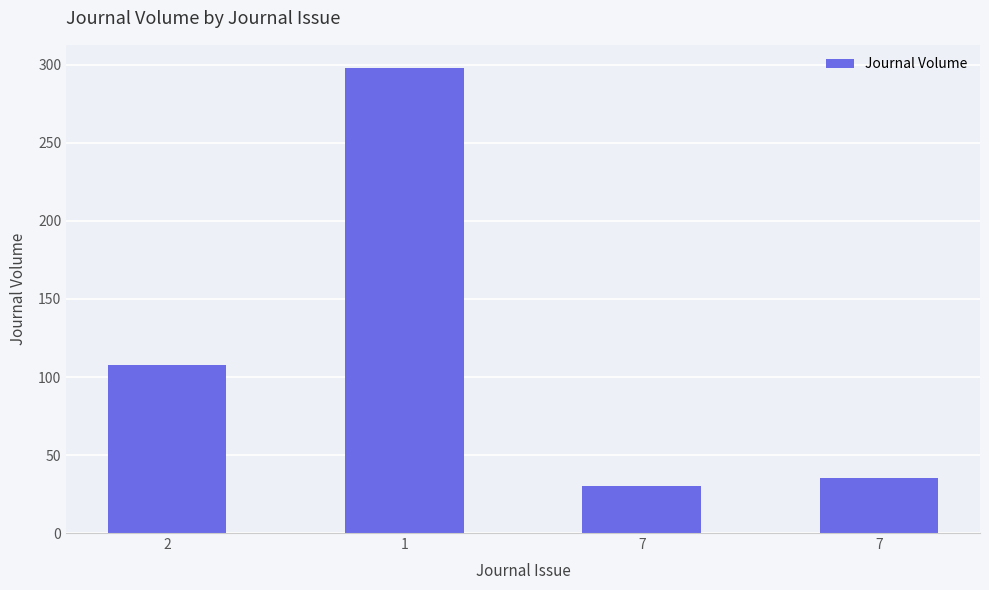

What is the difference between the values at 1 and 7?

268